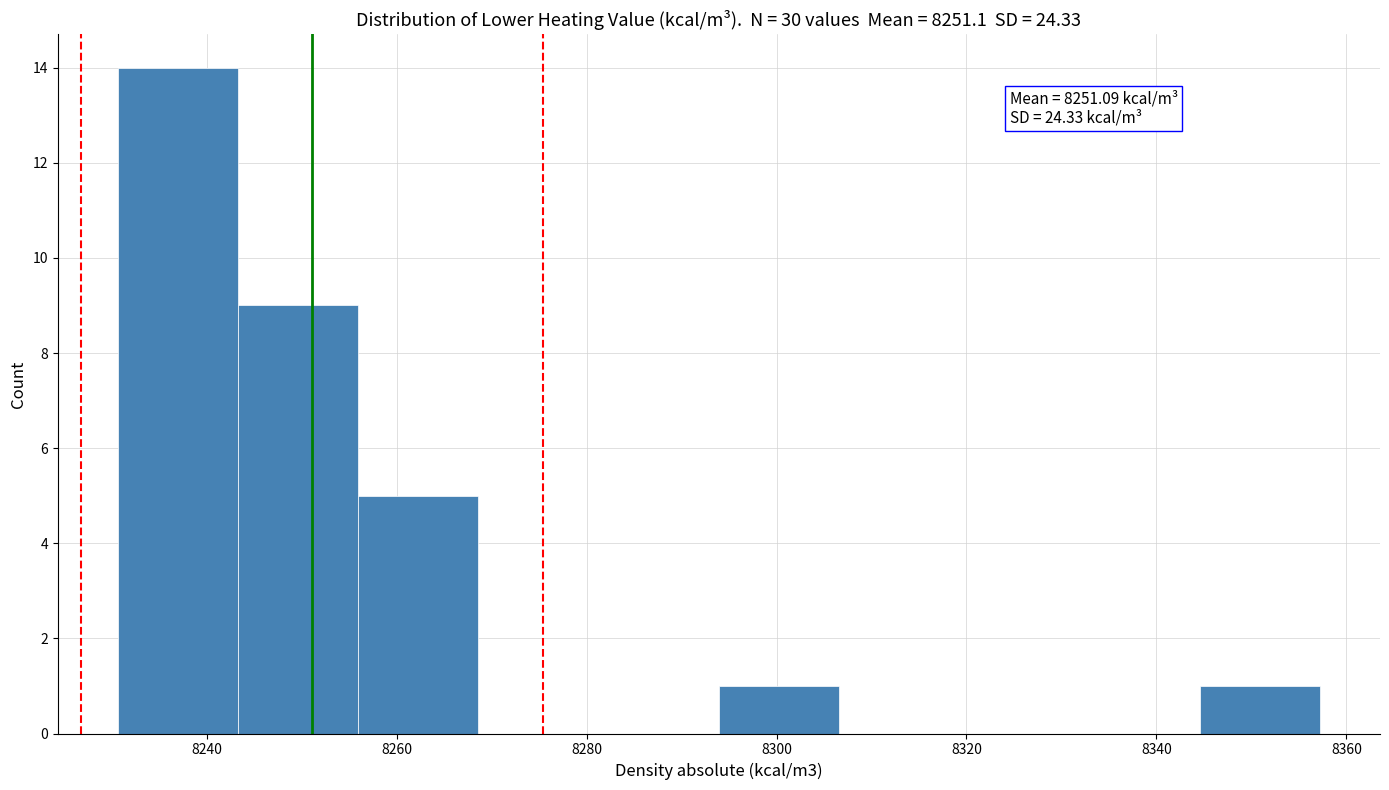

Over which range of the x-axis is the bar tallest?

8230 to 8244